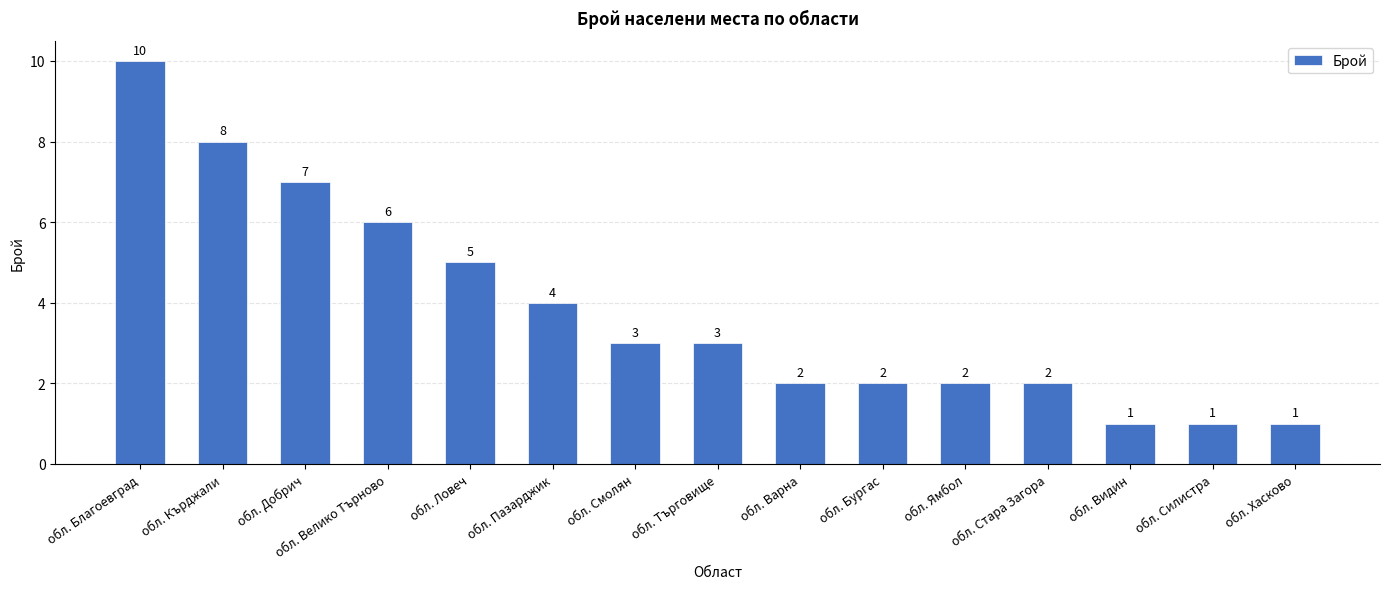

Reading left to right, what are all the values shown in this chart?

обл. Благоевград=10	обл. Кърджали=8	обл. Добрич=7	обл. Велико Търново=6	обл. Ловеч=5	обл. Пазарджик=4	обл. Смолян=3	обл. Търговище=3	обл. Варна=2	обл. Бургас=2	обл. Ямбол=2	обл. Стара Загора=2	обл. Видин=1	обл. Силистра=1	обл. Хасково=1